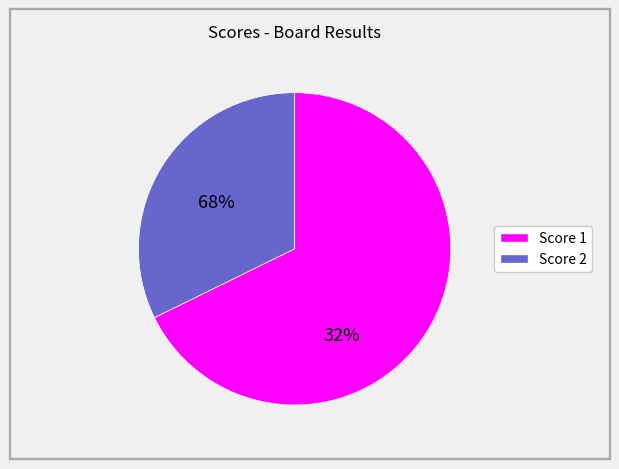

Is there a majority slice in this chart?

Yes